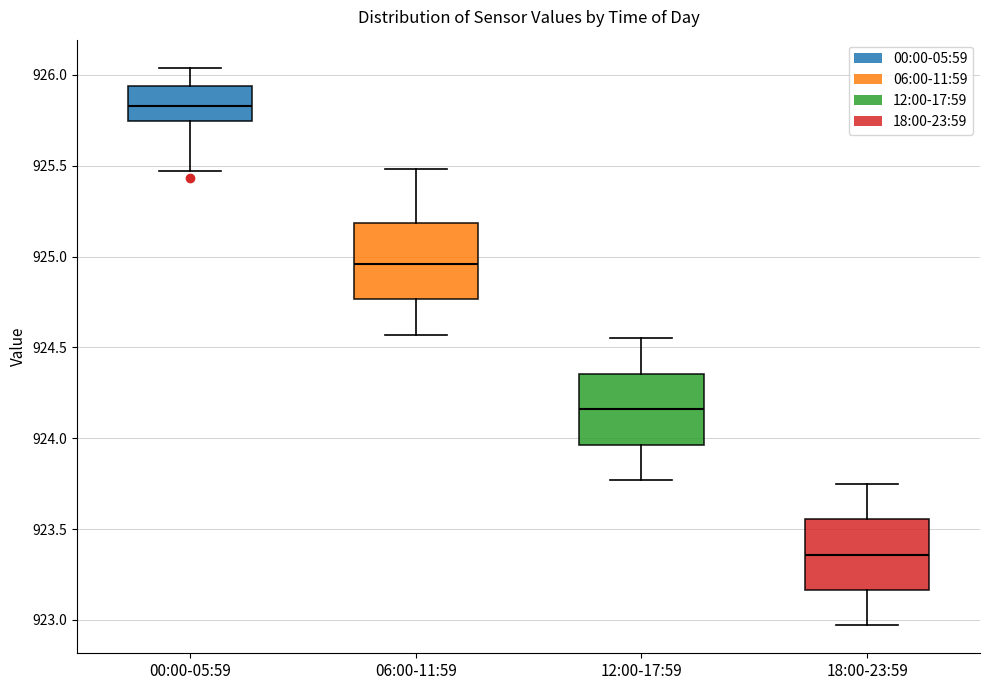

Reading left to right, read every box against the y-axis: the position of its median line, the range the box covers, and the ends of its whiskers. The values are not printed on the chart, so give them approximately, as read against the axis.

00:00-05:59: median 925.85, box 925.75 to 925.95, whiskers 925.45 to 926.05
06:00-11:59: median 924.95, box 924.75 to 925.20, whiskers 924.55 to 925.50
12:00-17:59: median 924.15, box 923.95 to 924.35, whiskers 923.75 to 924.55
18:00-23:59: median 923.35, box 923.15 to 923.55, whiskers 922.95 to 923.75